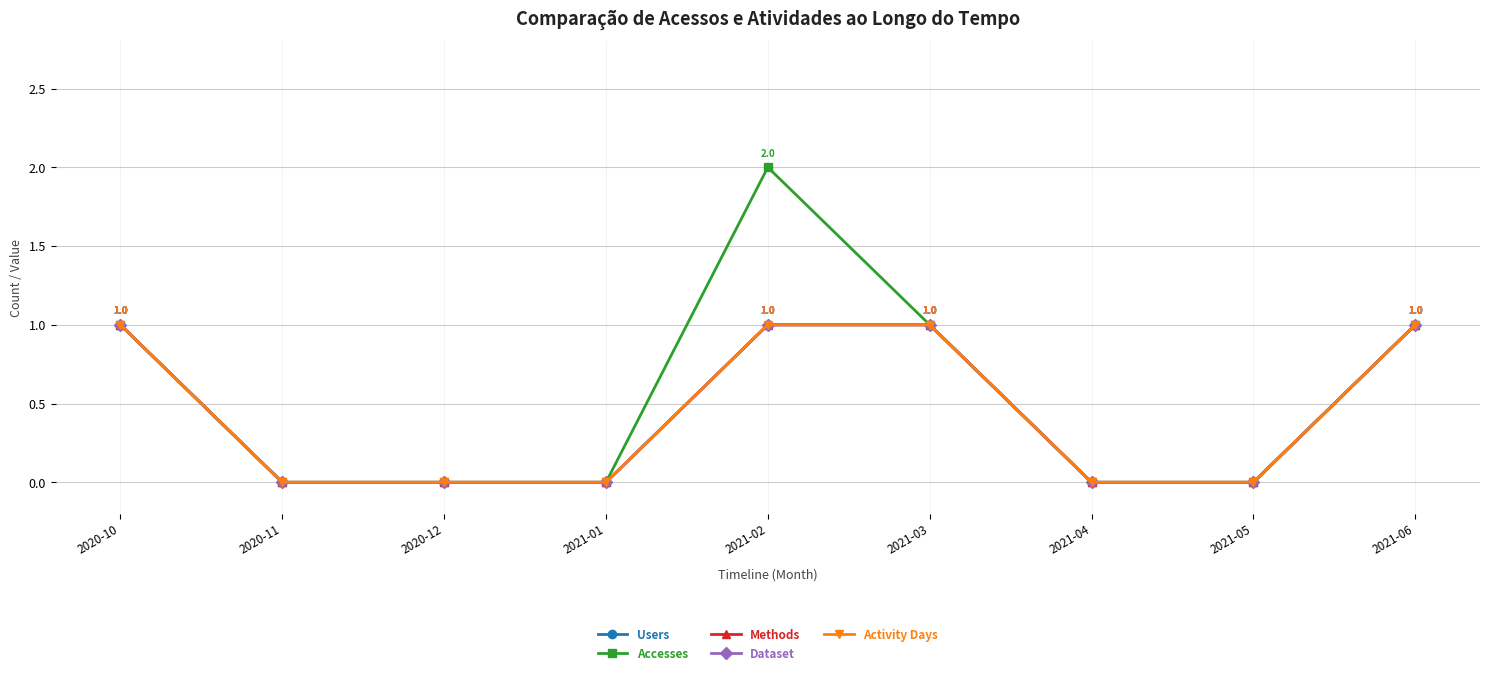

Does the chart have visible grid lines?

Yes